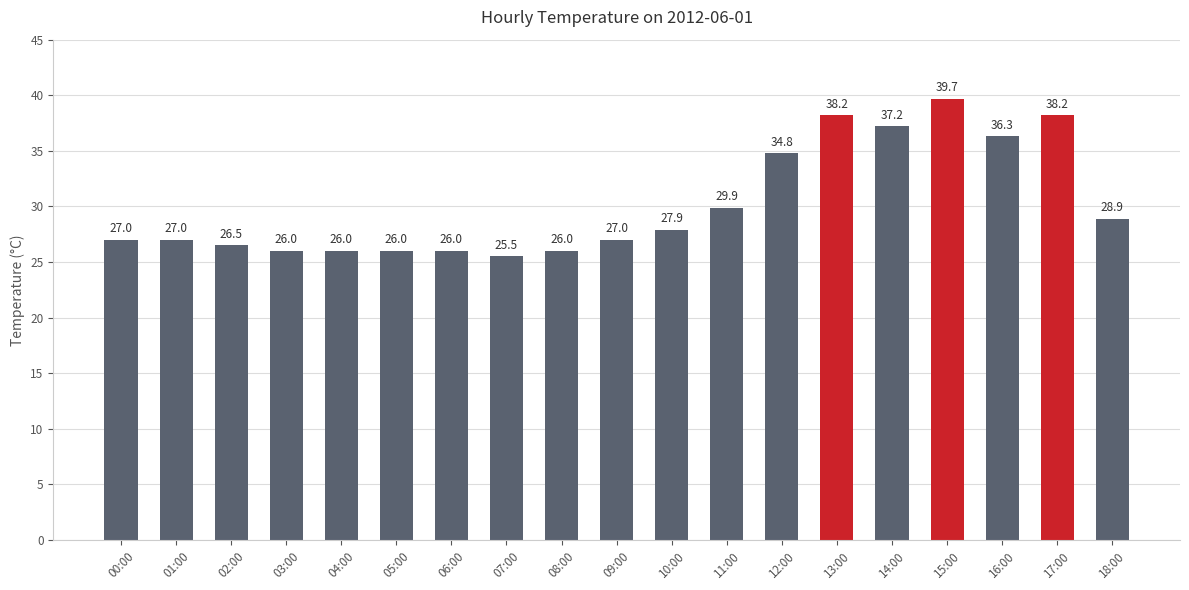

At which label is the value closest to 32?

11:00